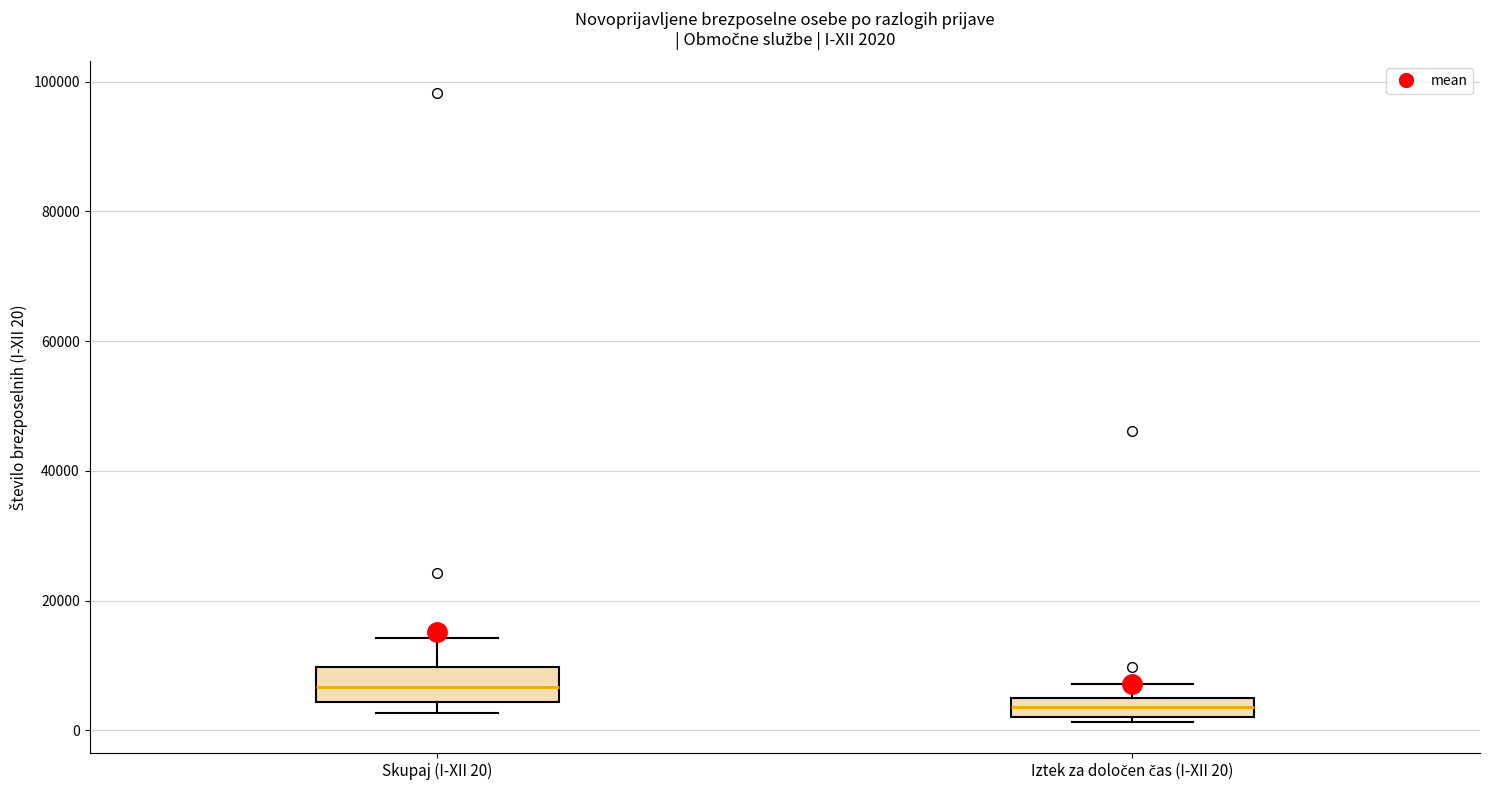

Comparing the boxes themselves (not the whiskers), which one is the tallest?

Skupaj (I-XII 20)